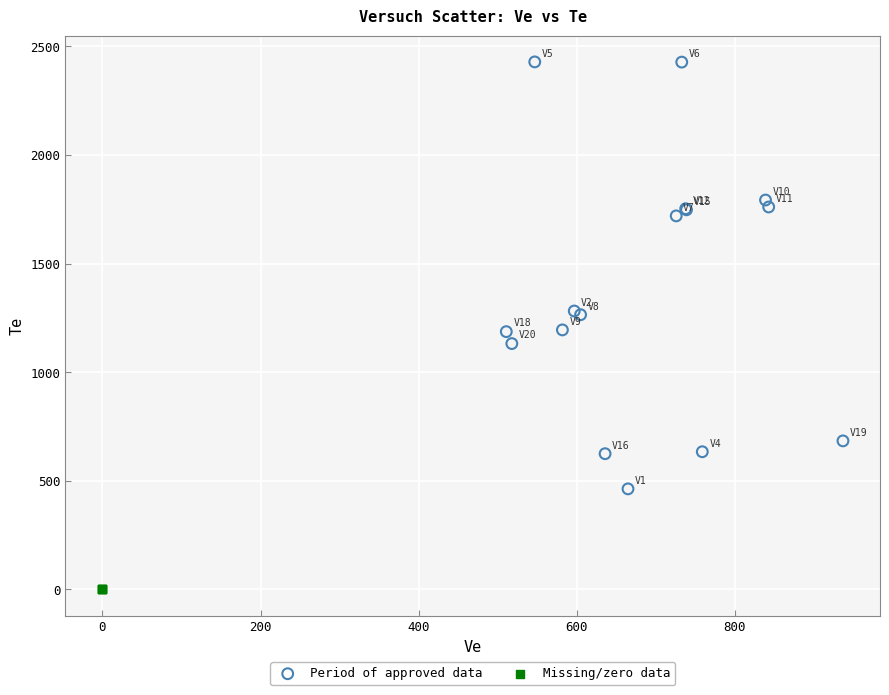

Which series reaches the minimum Y coordinate?

Missing/zero data